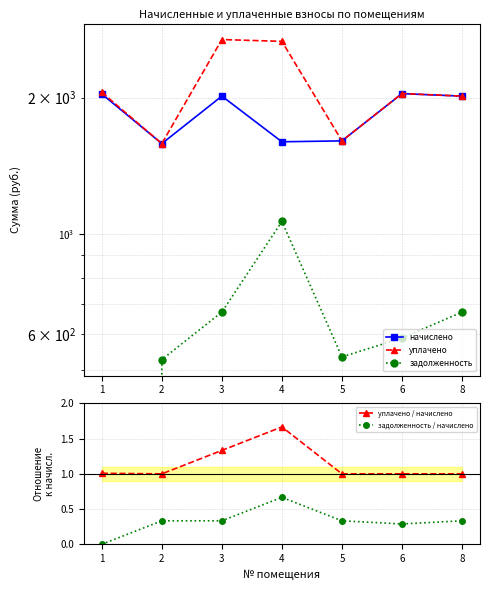

What is the value of the уплачено point at the 4th from the left?

2663.9